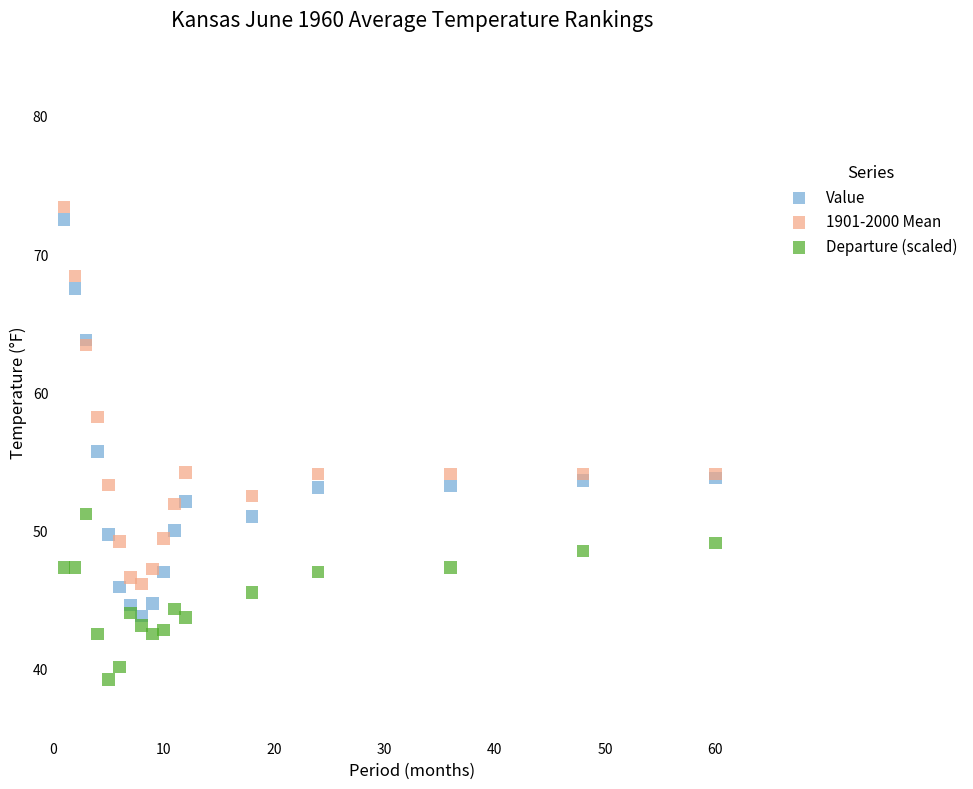

Which series has the largest Y range (max minus min)?

Value